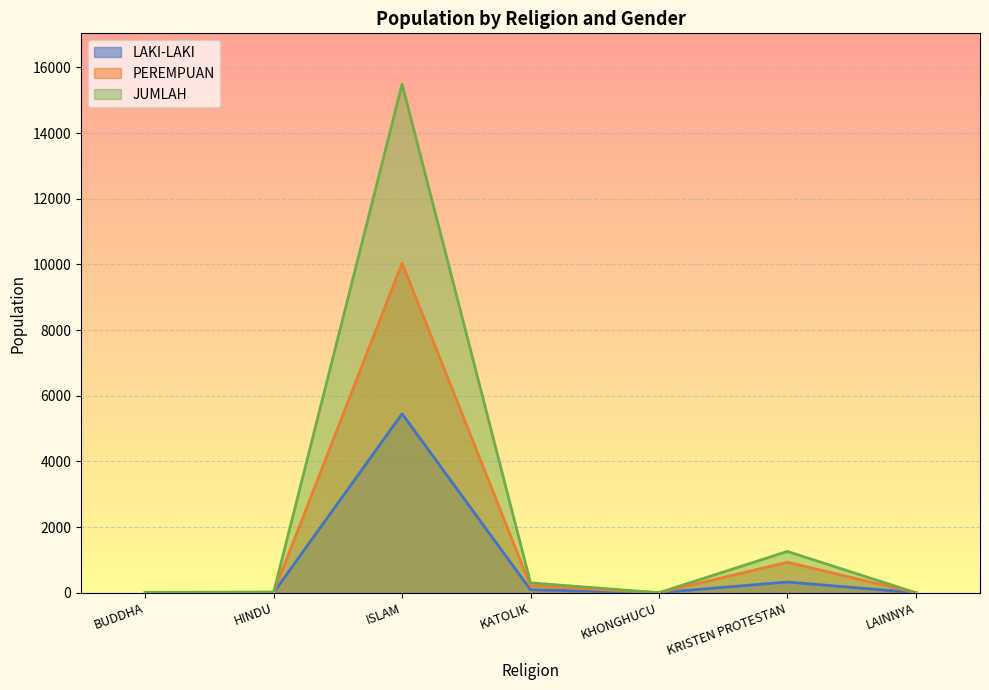

The value of JUMLAH at ISLAM is 15489. True or false?

True